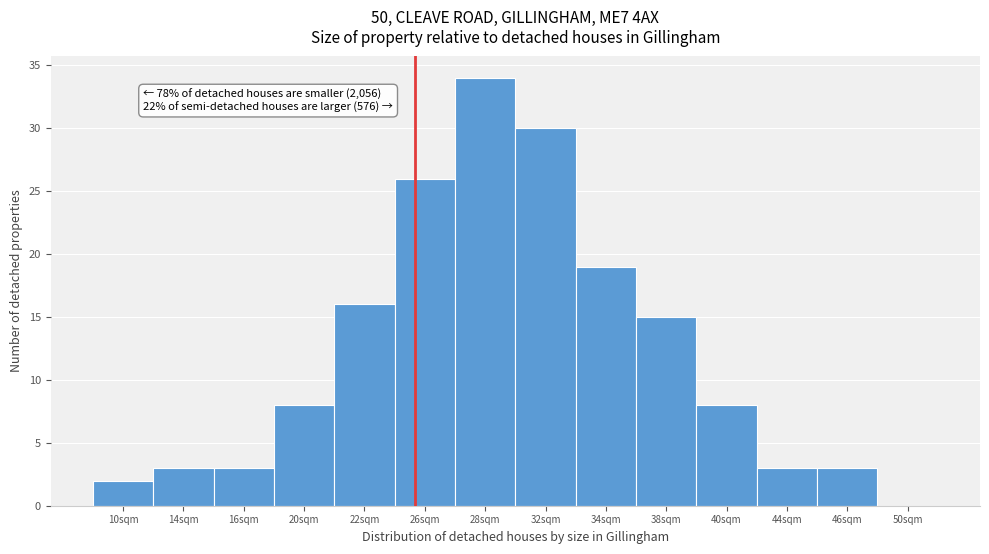

Reading right to left, extract all data points from this chart.

50sqm=0	46sqm=3	44sqm=3	40sqm=8	38sqm=15	34sqm=19	32sqm=30	28sqm=34	26sqm=26	22sqm=16	20sqm=8	16sqm=3	14sqm=3	10sqm=2